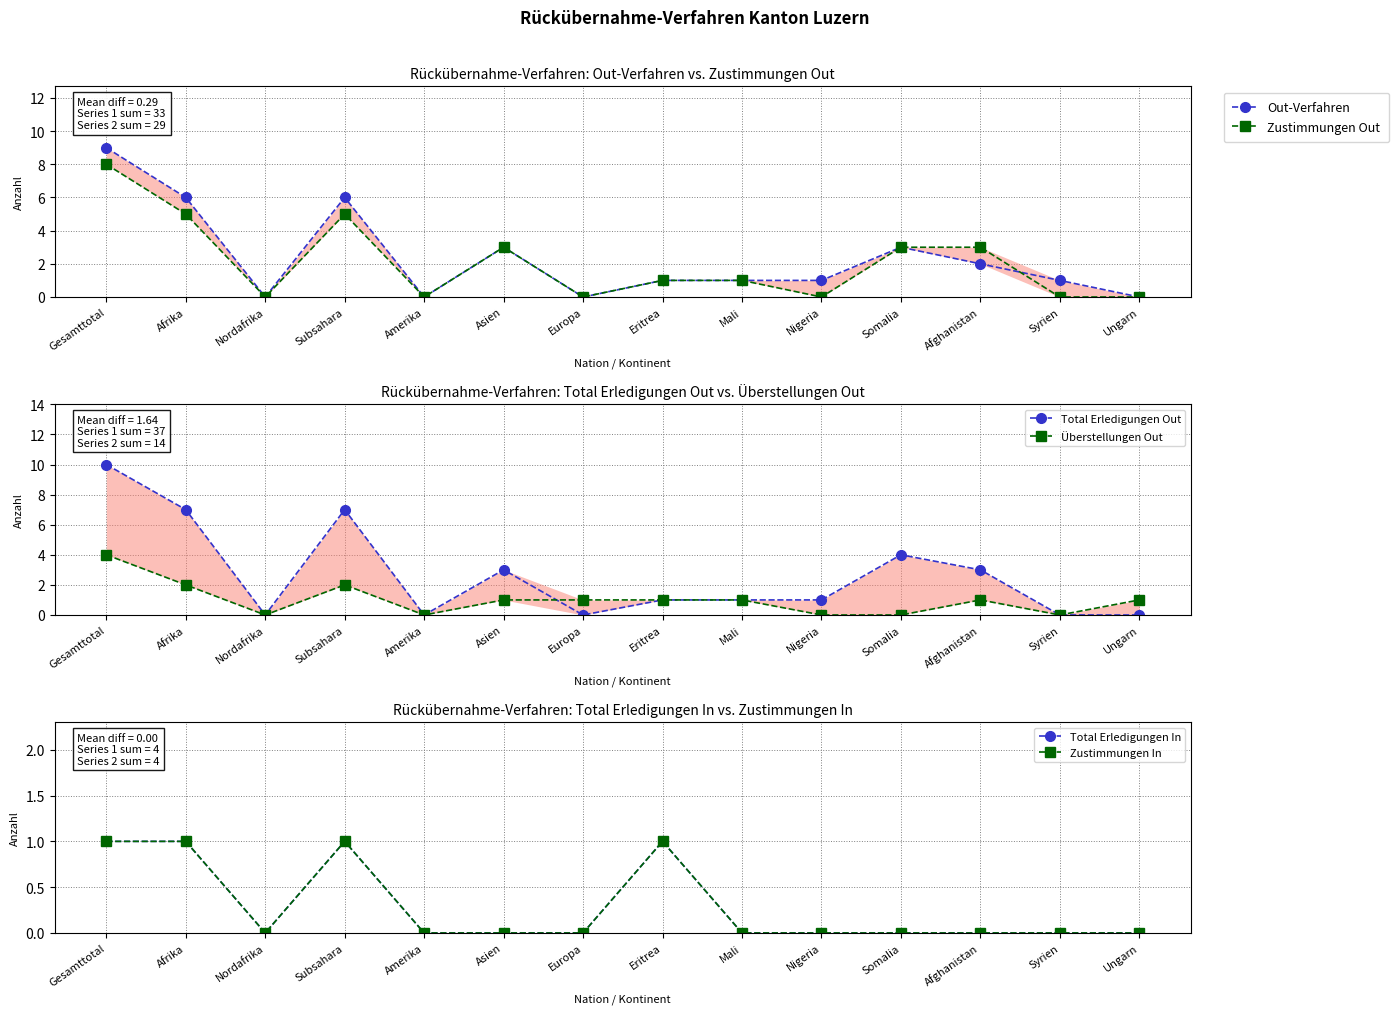

True or false: Zustimmungen Out has more than 1 interior local peaks.

True